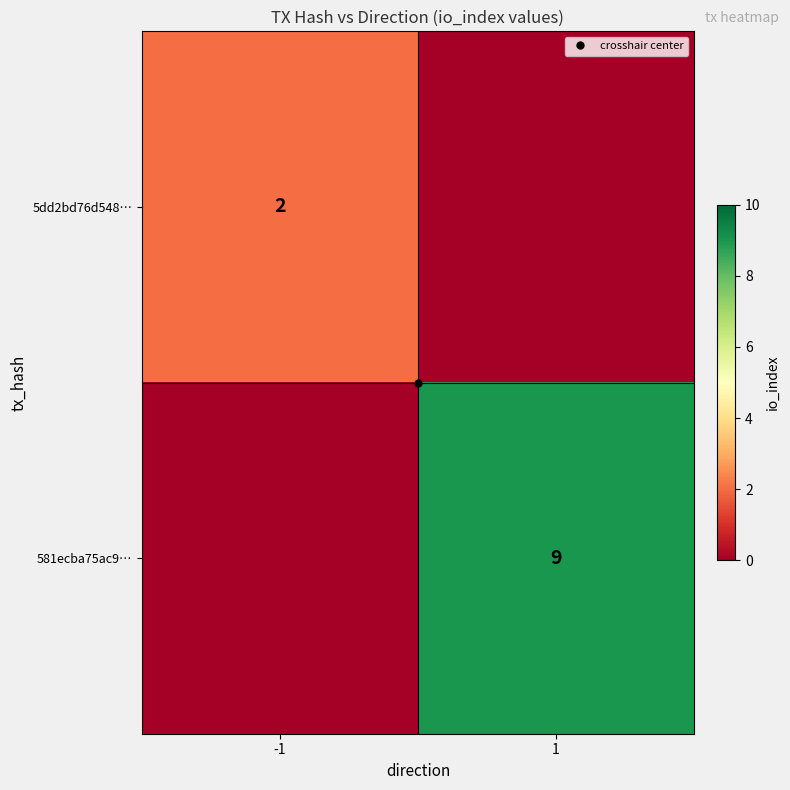

List the series in order of their overall mean, lowest first.

5dd2bd76d548…, 581ecba75ac9…